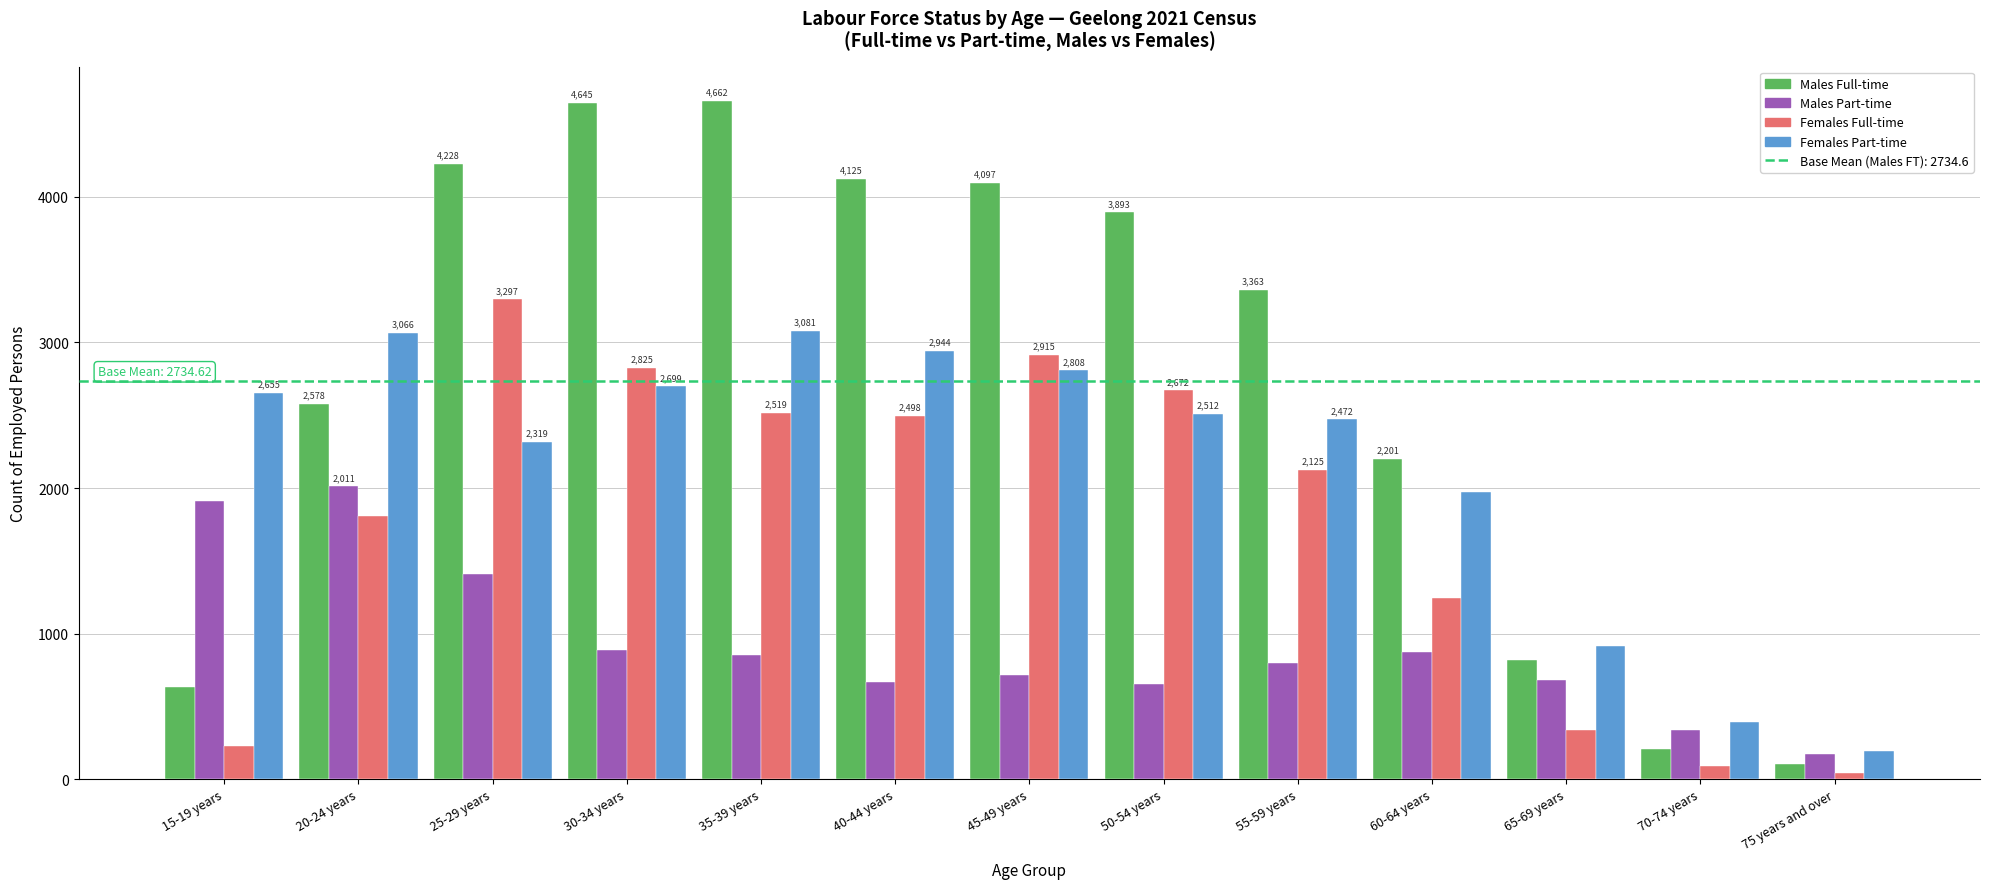

At which label does Males Full-time reach its minimum?

75 years and over